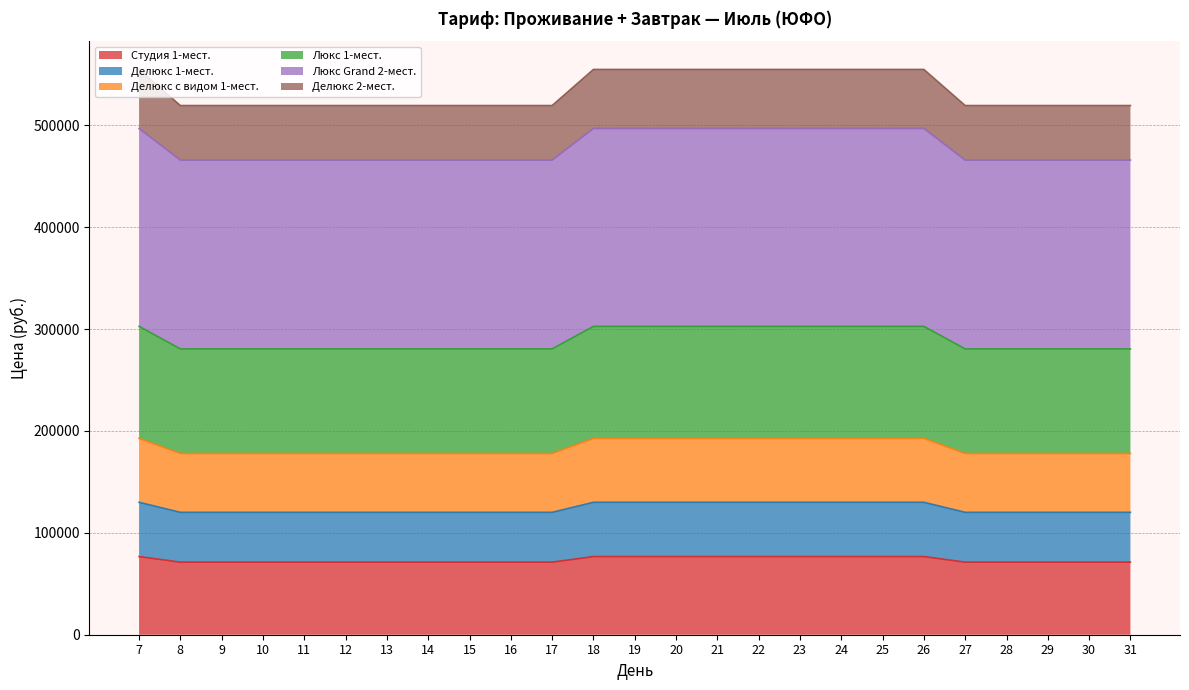

Reading right to left, transcribe all the data shown in this chart.

Студия 1-мест.: 31=71238	30=71238	29=71238	28=71238	27=71238	26=76725	25=76725	24=76725	23=76725	22=76725	21=76725	20=76725	19=76725	18=76725	17=71238	16=71238	15=71238	14=71238	13=71238	12=71238	11=71238	10=71238	9=71238	8=71238	7=76725
Делюкс 1-мест.: 31=120156	30=120156	29=120156	28=120156	27=120156	26=130014	25=130014	24=130014	23=130014	22=130014	21=130014	20=130014	19=130014	18=130014	17=120156	16=120156	15=120156	14=120156	13=120156	12=120156	11=120156	10=120156	9=120156	8=120156	7=130014
Делюкс с видом 1-мест.: 31=177909	30=177909	29=177909	28=177909	27=177909	26=192696	25=192696	24=192696	23=192696	22=192696	21=192696	20=192696	19=192696	18=192696	17=177909	16=177909	15=177909	14=177909	13=177909	12=177909	11=177909	10=177909	9=177909	8=177909	7=192696
Люкс 1-мест.: 31=280581	30=280581	29=280581	28=280581	27=280581	26=302715	25=302715	24=302715	23=302715	22=302715	21=302715	20=302715	19=302715	18=302715	17=280581	16=280581	15=280581	14=280581	13=280581	12=280581	11=280581	10=280581	9=280581	8=280581	7=302715
Люкс Grand 2-мест.: 31=465930	30=465930	29=465930	28=465930	27=465930	26=496992	25=496992	24=496992	23=496992	22=496992	21=496992	20=496992	19=496992	18=496992	17=465930	16=465930	15=465930	14=465930	13=465930	12=465930	11=465930	10=465930	9=465930	8=465930	7=496992
Делюкс 2-мест.: 31=519498	30=519498	29=519498	28=519498	27=519498	26=554931	25=554931	24=554931	23=554931	22=554931	21=554931	20=554931	19=554931	18=554931	17=519498	16=519498	15=519498	14=519498	13=519498	12=519498	11=519498	10=519498	9=519498	8=519498	7=554931